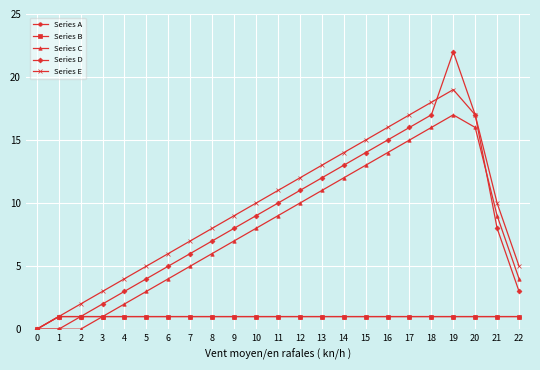

What is the difference between the second highest and minimum values in the Series C series?

16